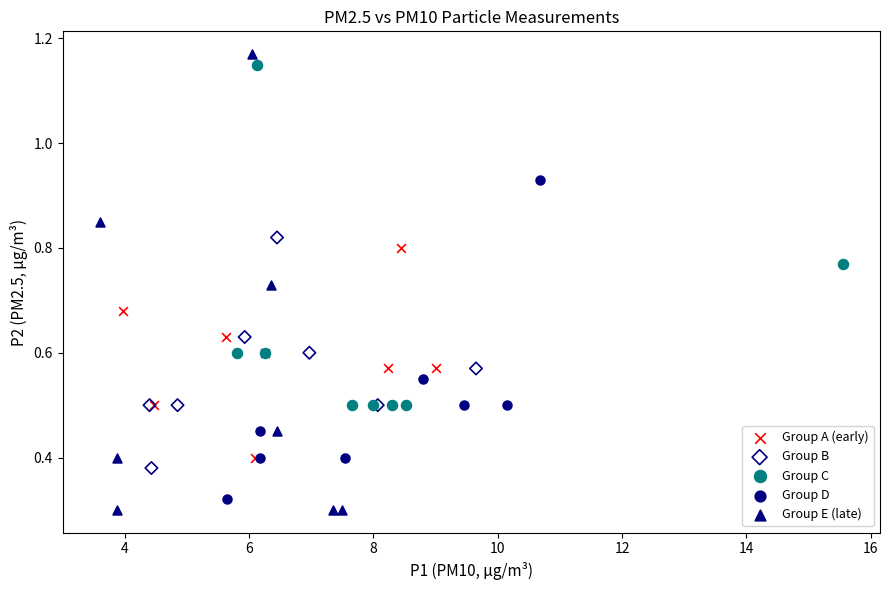

Which series has the largest Y range (max minus min)?

Group E (late)